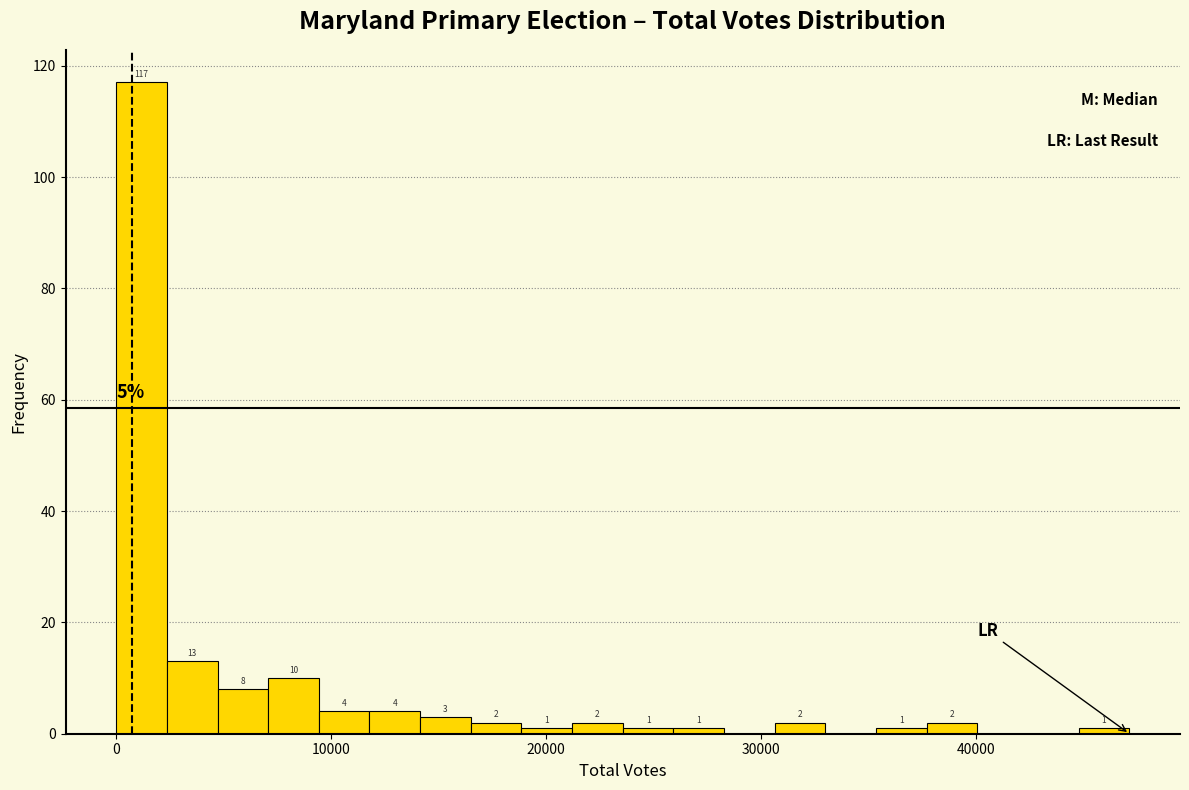

Read against the x-axis, roughly where is the centre of the tallest bar?

1000